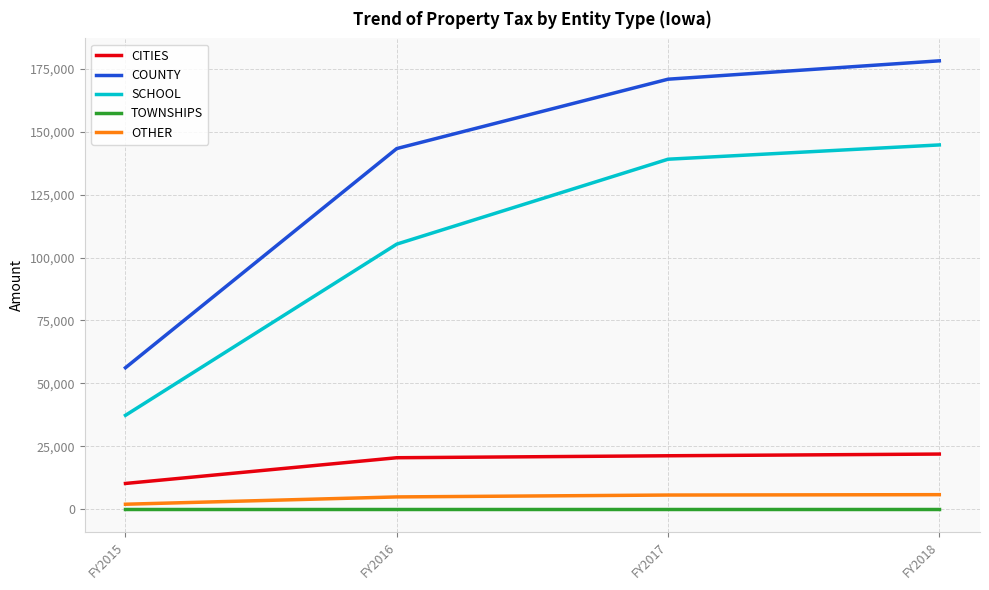

How many lines are shown in the chart?

5